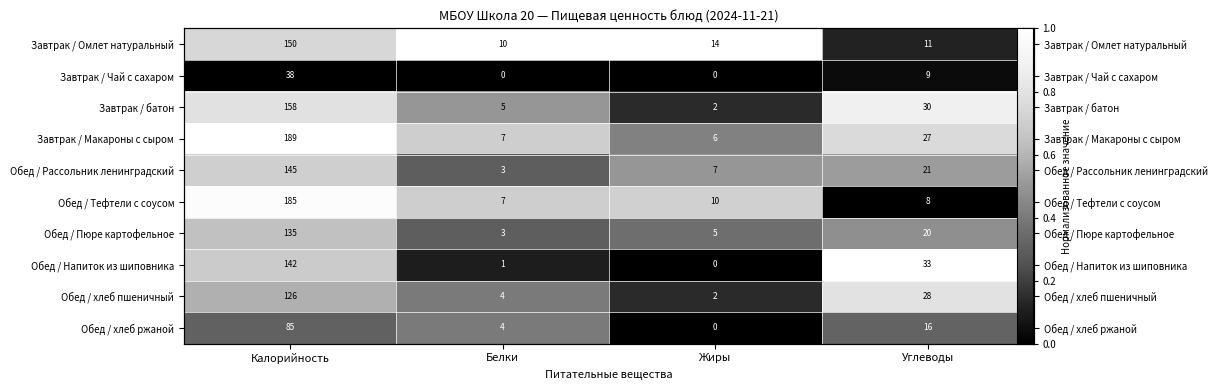

True or false: Обед / Напиток из шиповника has a value of 1.2 at Калорийность.

False